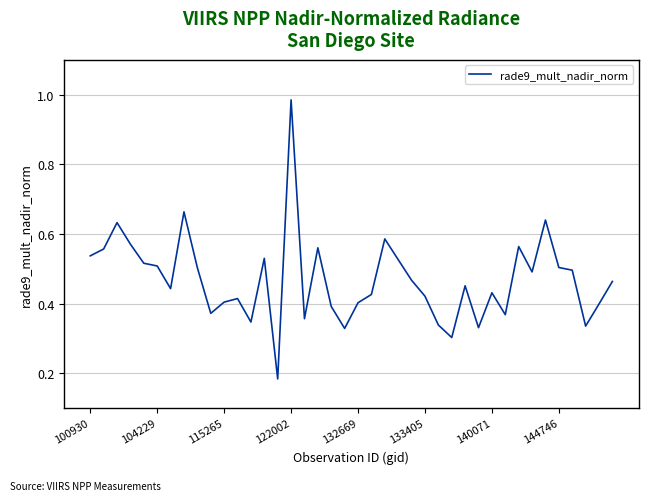

What is the difference between the maximum and minimum values?

0.8